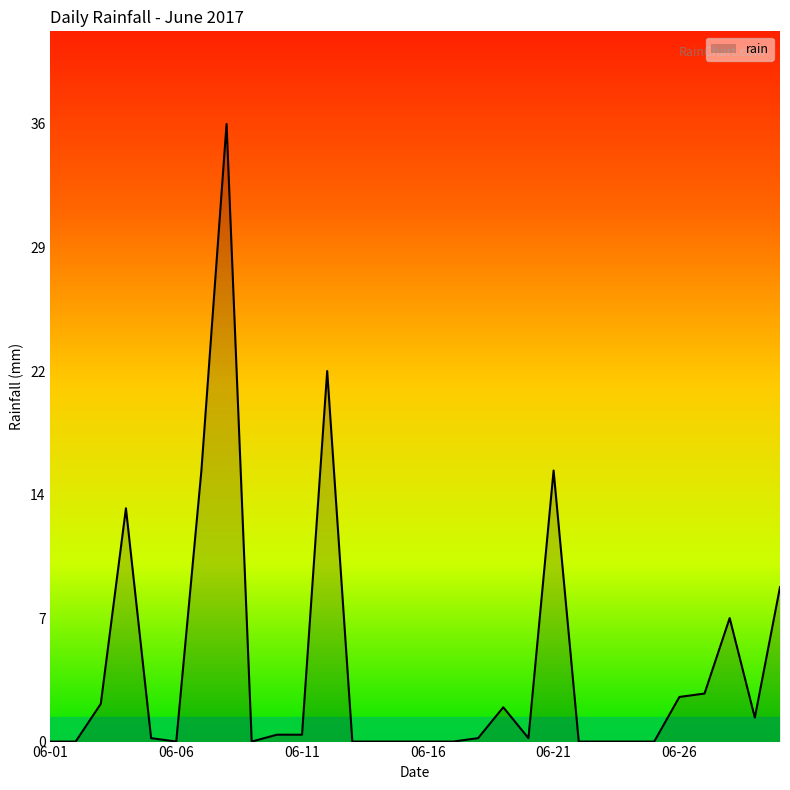

What is the greatest value displayed?

36.0